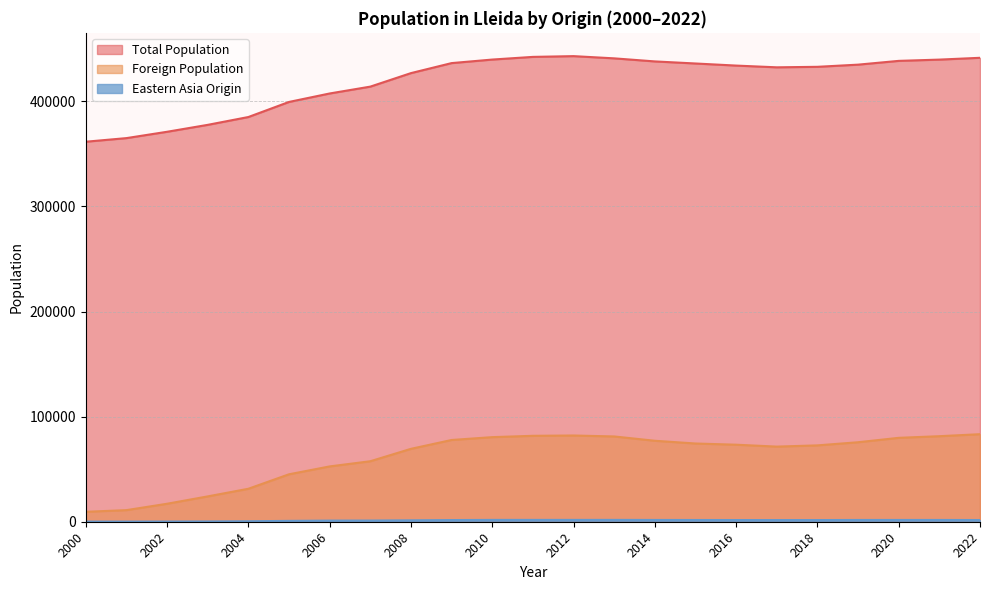

At which category is the sum across all series the highest?

2012